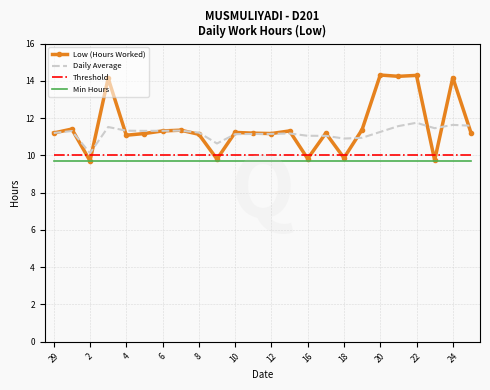

Rank the series by their maximum value, from highest to lowest.

Low (Hours Worked), Daily Average, Threshold, Min Hours